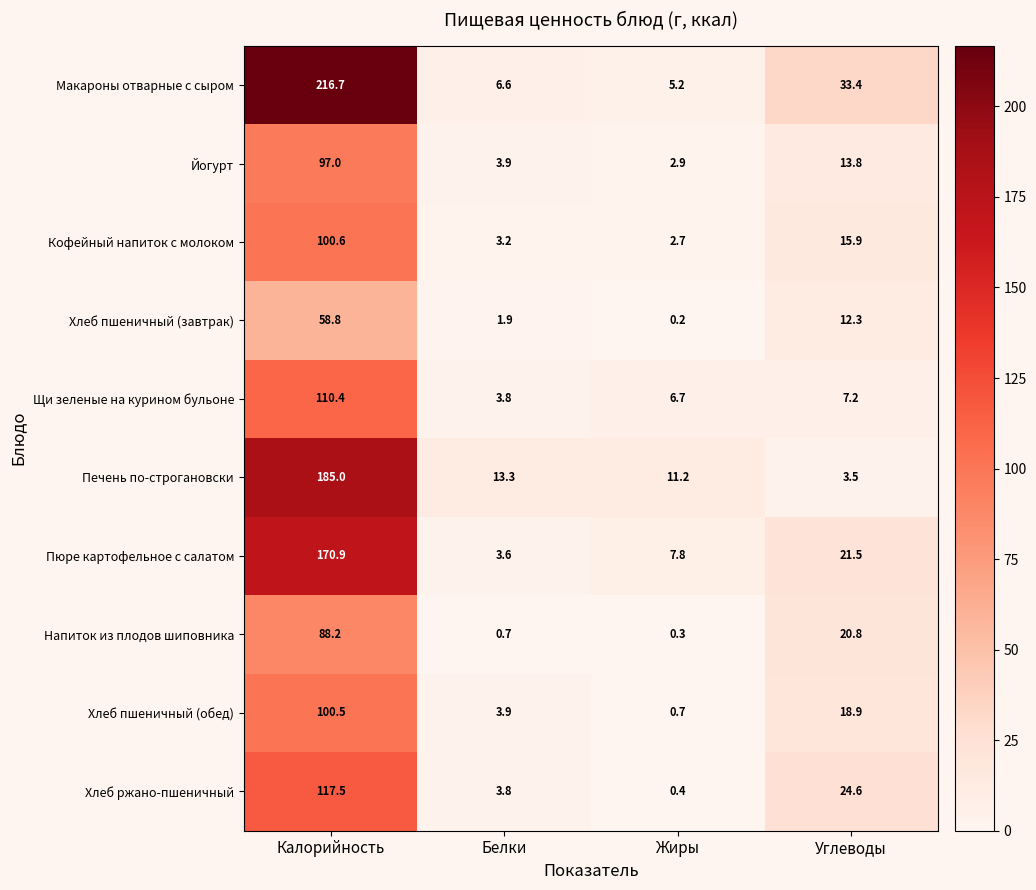

What is the highest value of the Печень по-строгановски series?

185.0